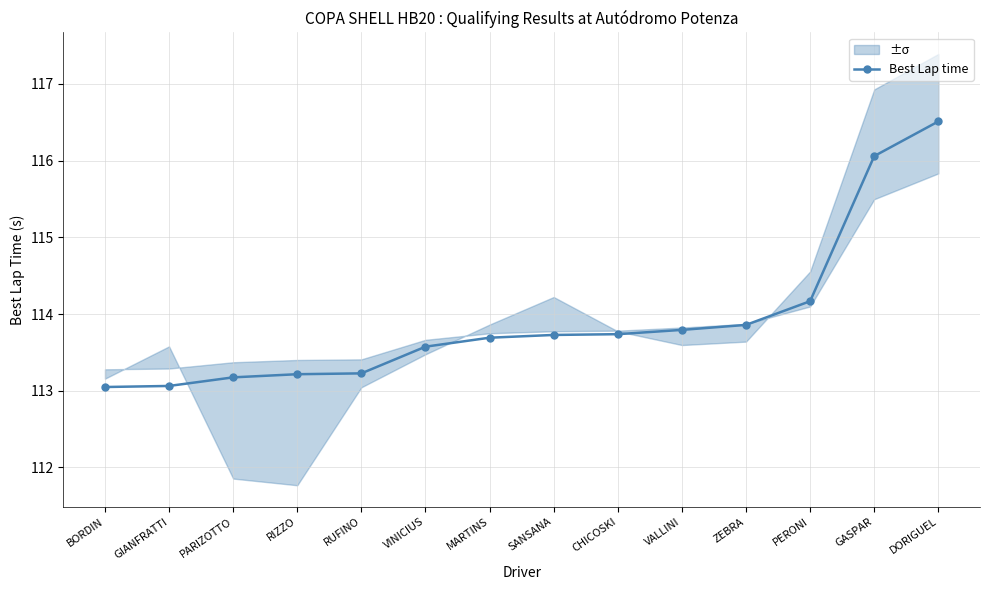

What is the sum of all values?

1594.8